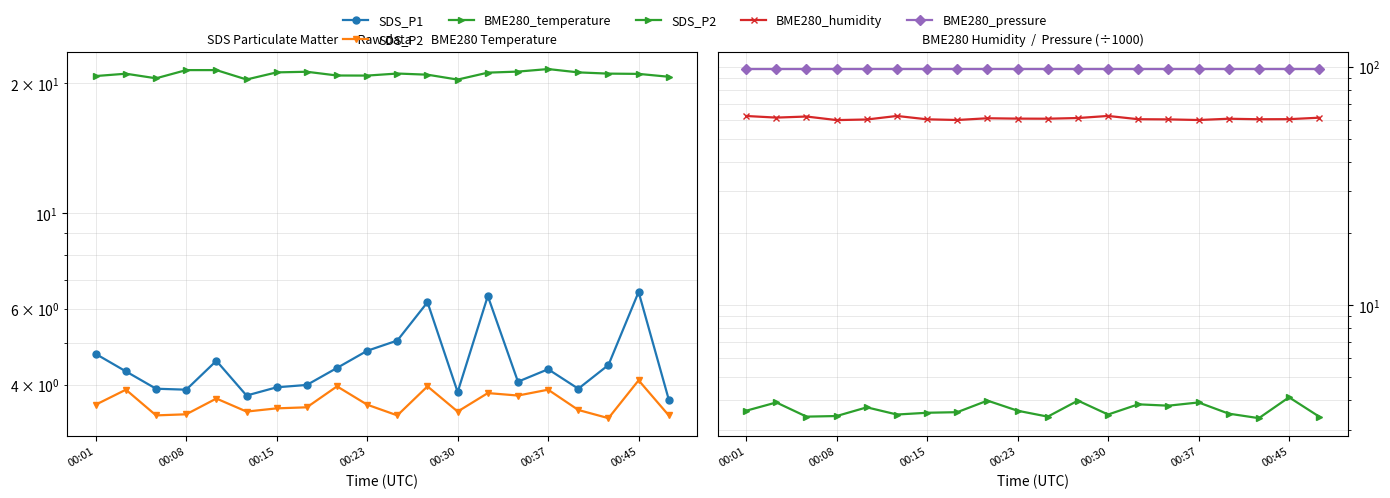

At which category does the chart reach its minimum across all series?

17